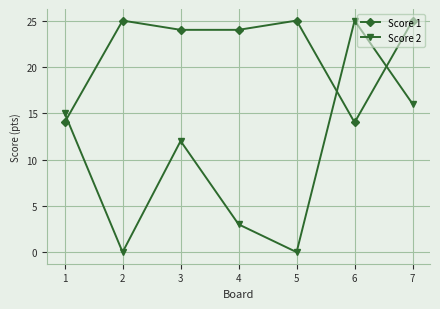

What is the average value of the Score 2 series?

10